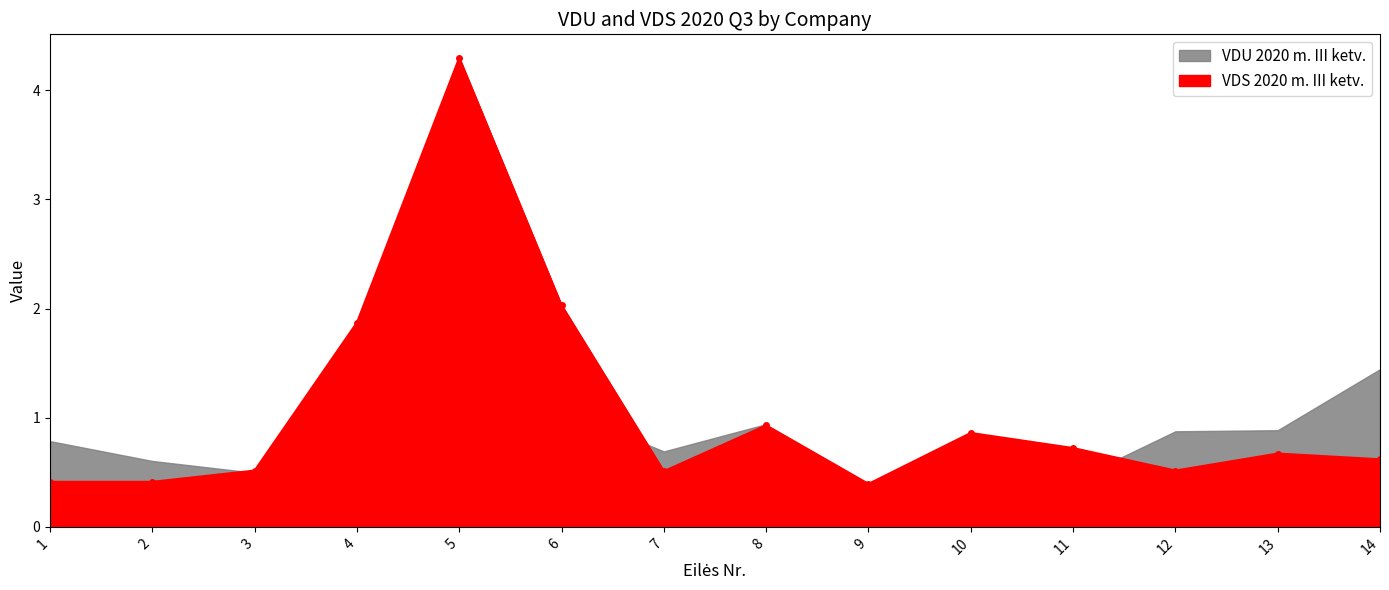

True or false: VDS 2020 m. III ketv. has a value of 2.0 at 6.

True